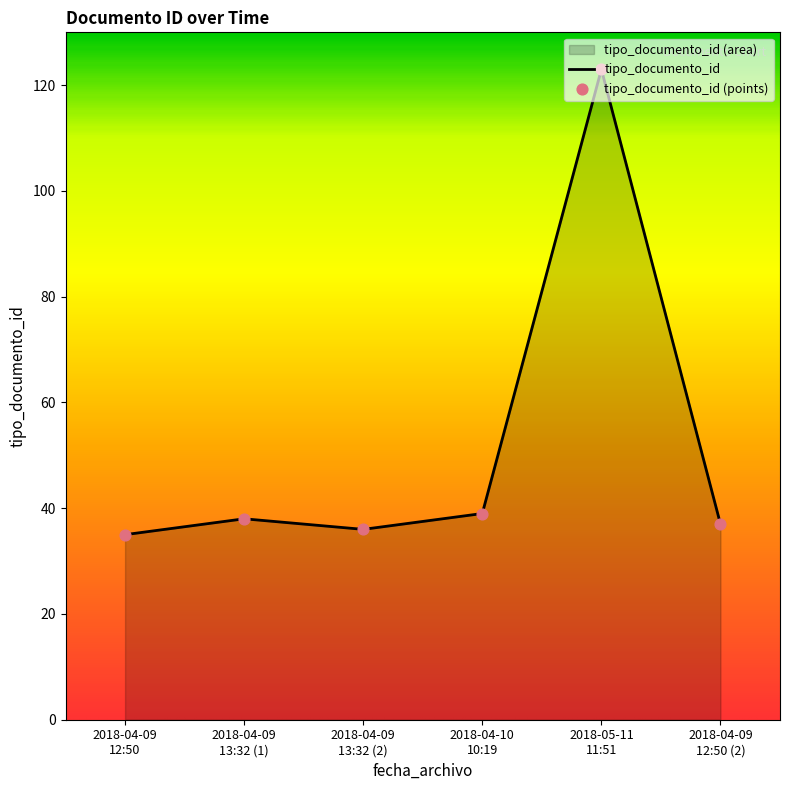

What is the average value?

51